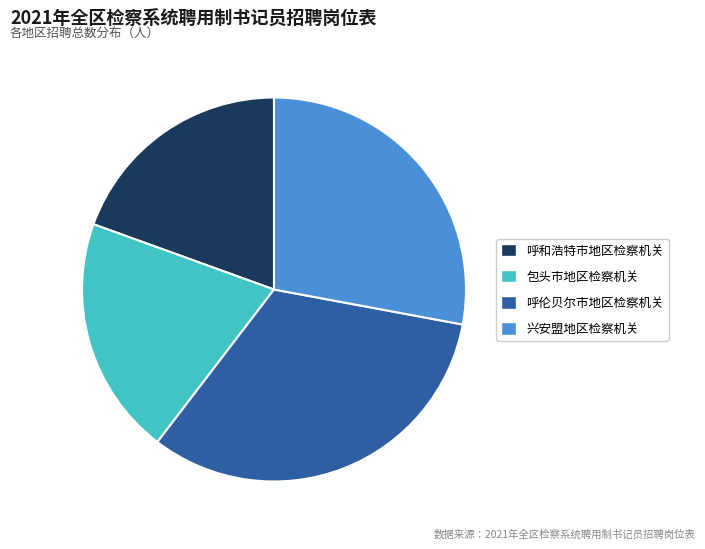

Which slice is the smallest?

呼和浩特市地区检察机关